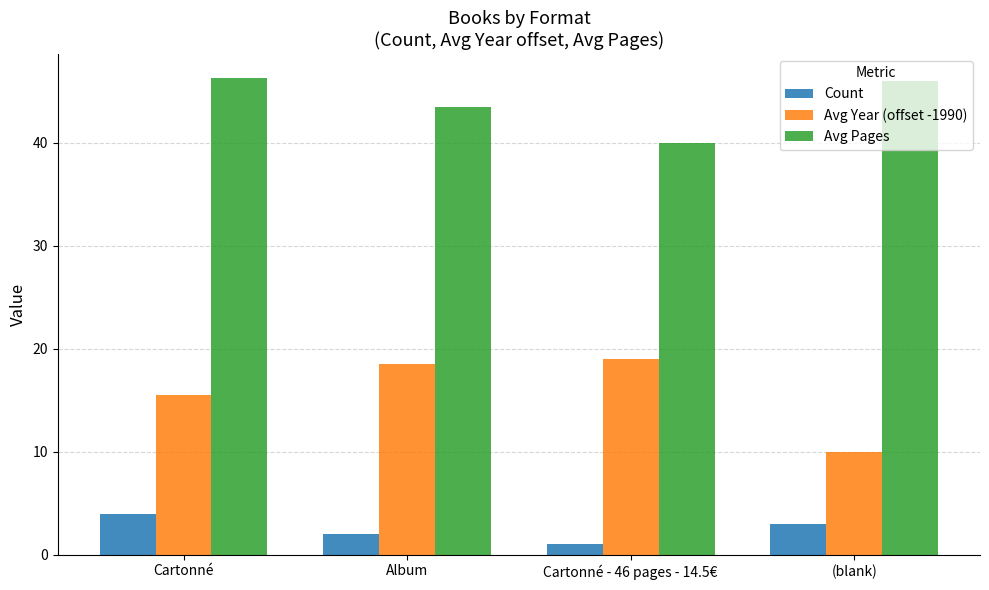

Which series has the largest total across all categories?

Avg Pages